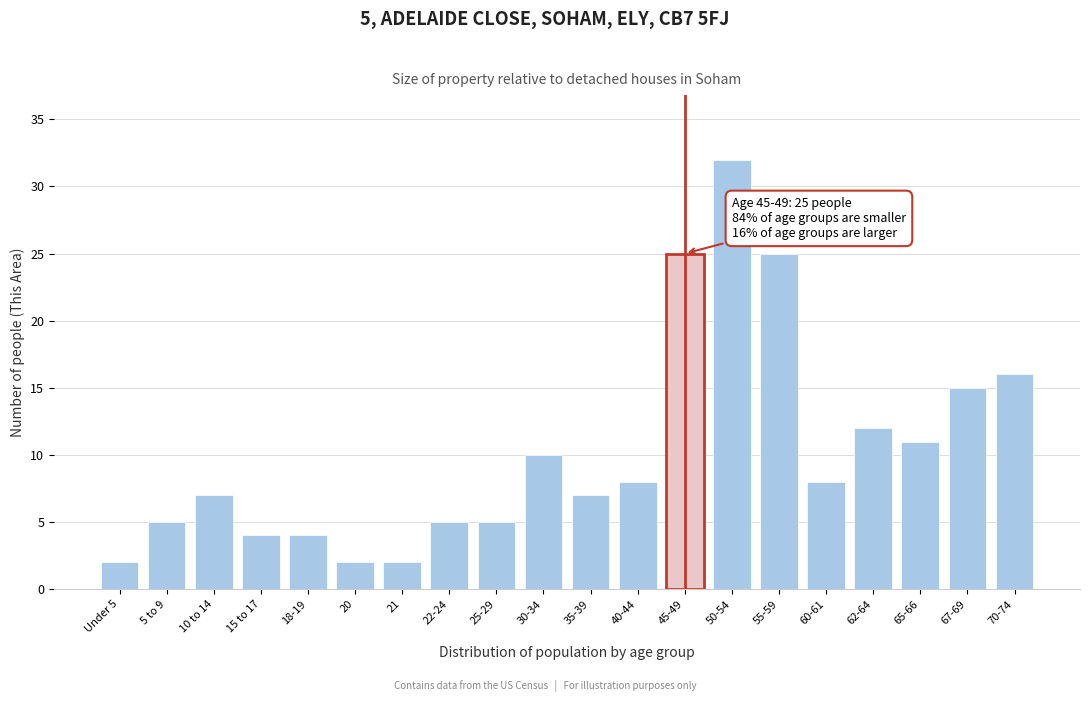

Reading right to left, list all the values displayed in this chart.

70-74=16	67-69=15	65-66=11	62-64=12	60-61=8	55-59=25	50-54=32	45-49=25	40-44=8	35-39=7	30-34=10	25-29=5	22-24=5	21=2	20=2	18-19=4	15 to 17=4	10 to 14=7	5 to 9=5	Under 5=2